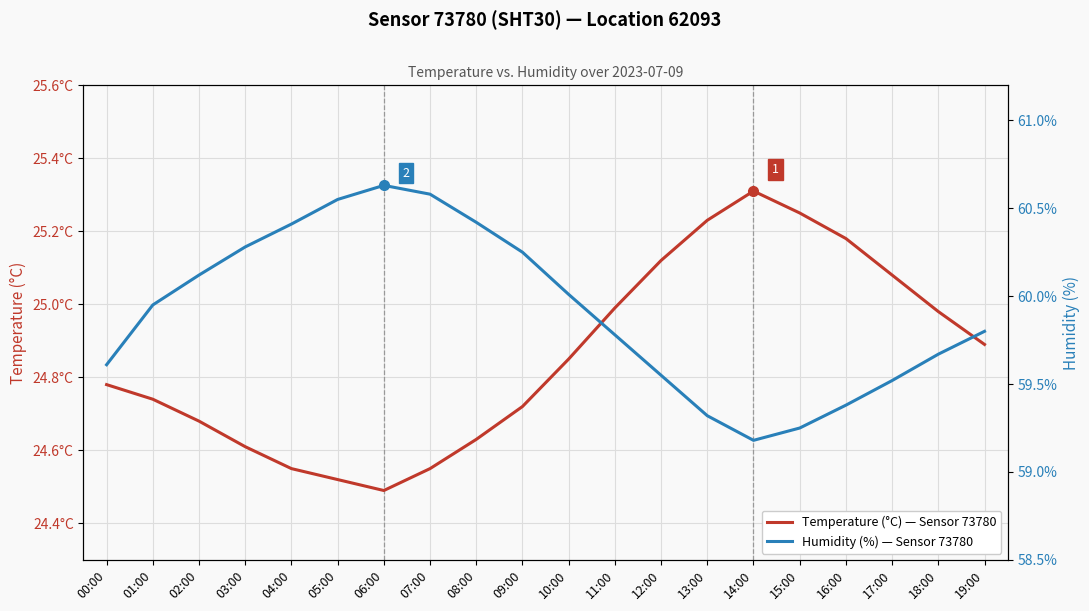

List the series in order of their peak value, lowest first.

temperature, humidity